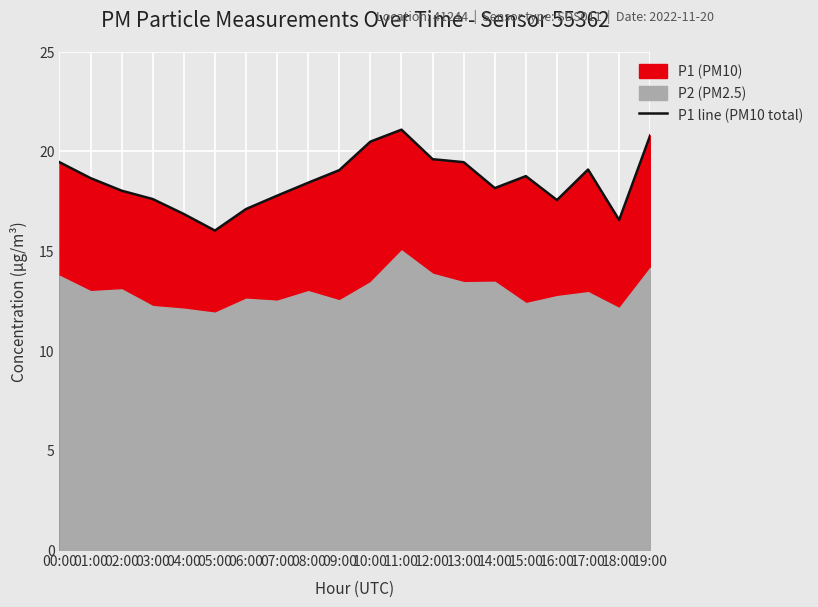

Reading left to right, what are all the values shown in this chart?

00:00=19.4	01:00=18.6	02:00=18.0	03:00=17.6	04:00=16.9	05:00=16.0	06:00=17.1	07:00=17.8	08:00=18.4	09:00=19.1	10:00=20.5	11:00=21.1	12:00=19.6	13:00=19.4	14:00=18.1	15:00=18.8	16:00=17.6	17:00=19.1	18:00=16.6	19:00=20.8